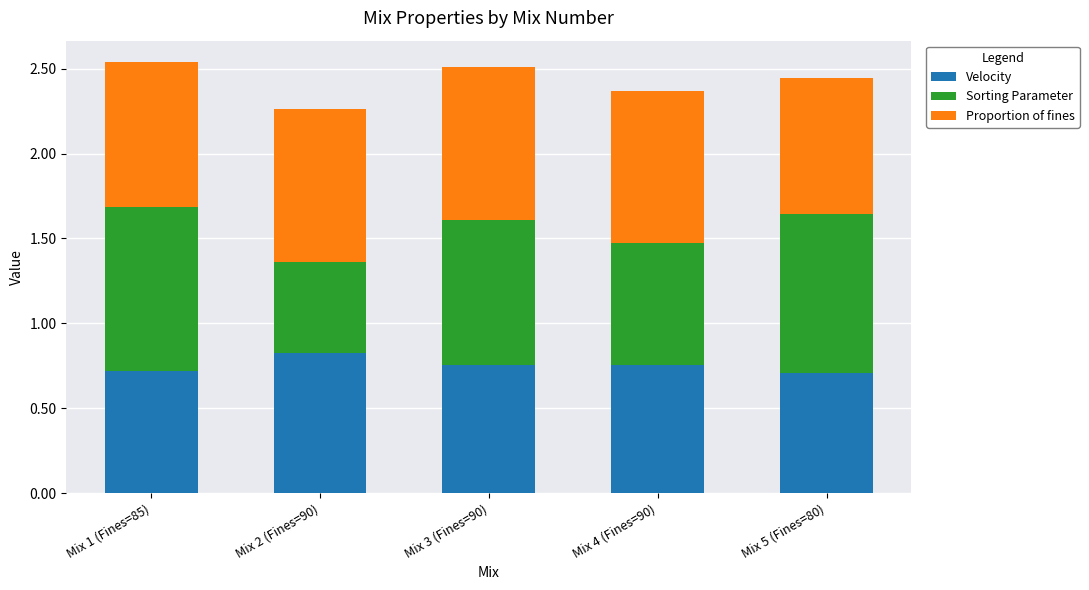

What is the total value across all series at Mix 1 (Fines=85)?

2.5